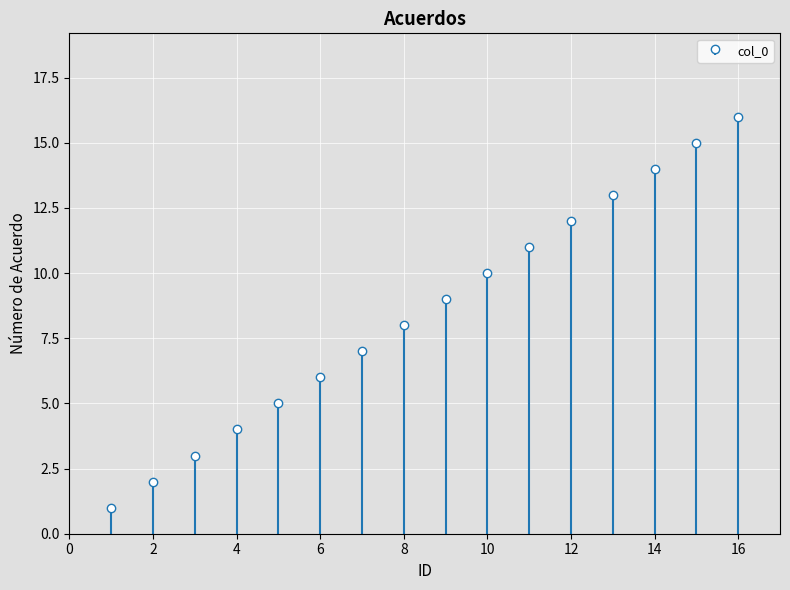

Approximately how many times larger is the value at 16 compared to 14?

1.1